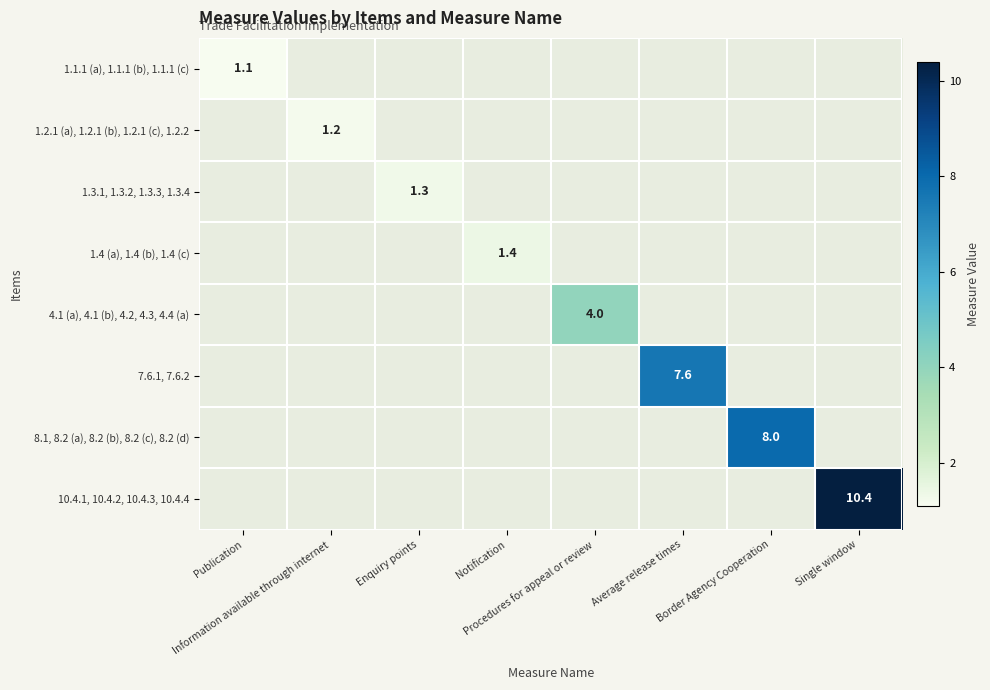

What is the total value across all series at Publication?

1.1